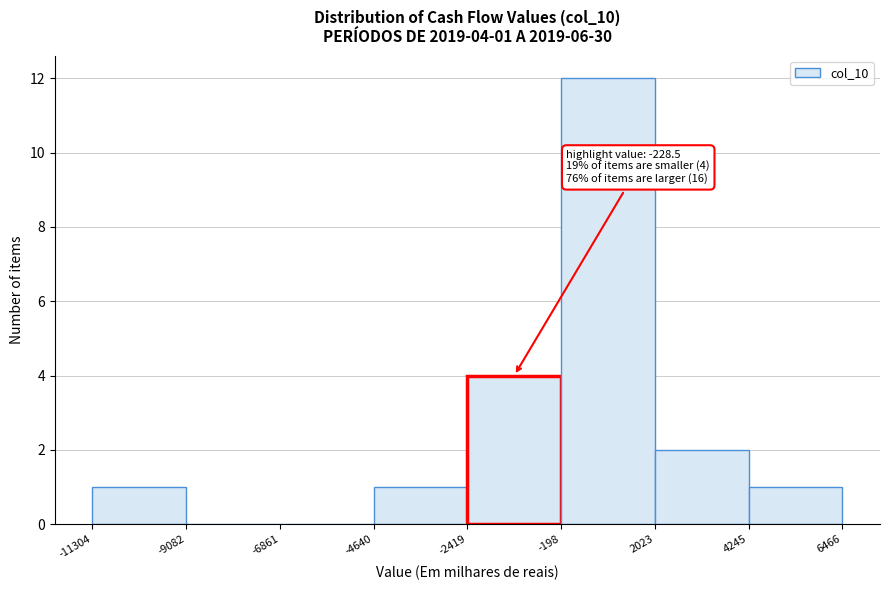

Which range on the x-axis has the tallest bar?

-198 to 2023